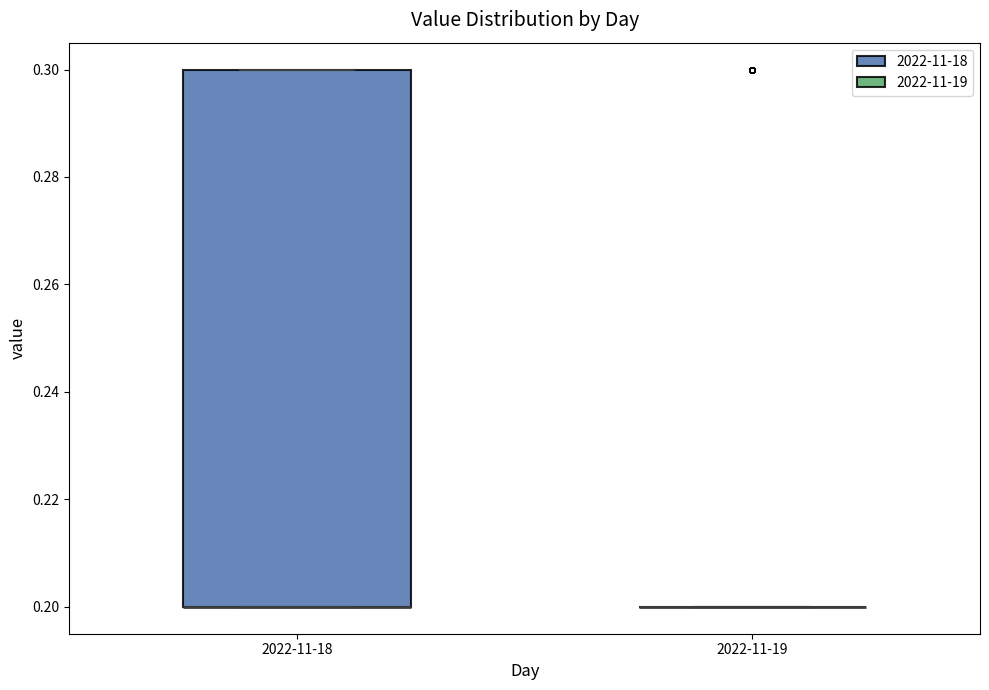

Which box is the tallest, from its lower edge to its upper edge?

2022-11-18